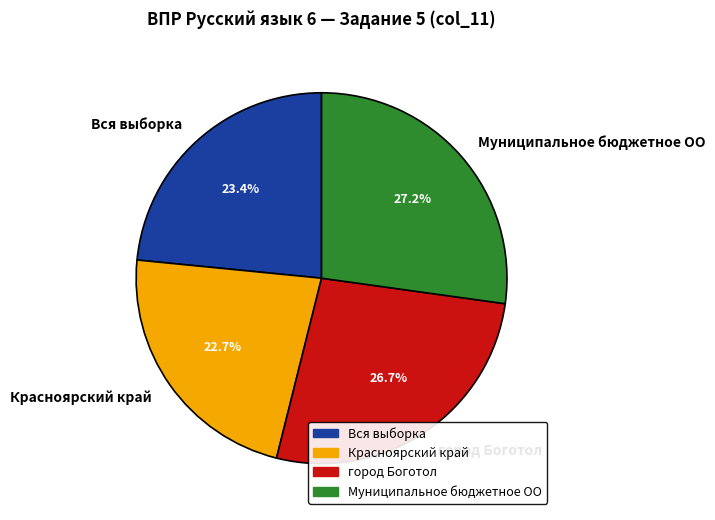

Approximately how many times larger is the value at Муниципальное бюджетное ОО compared to Вся выборка?

1.2